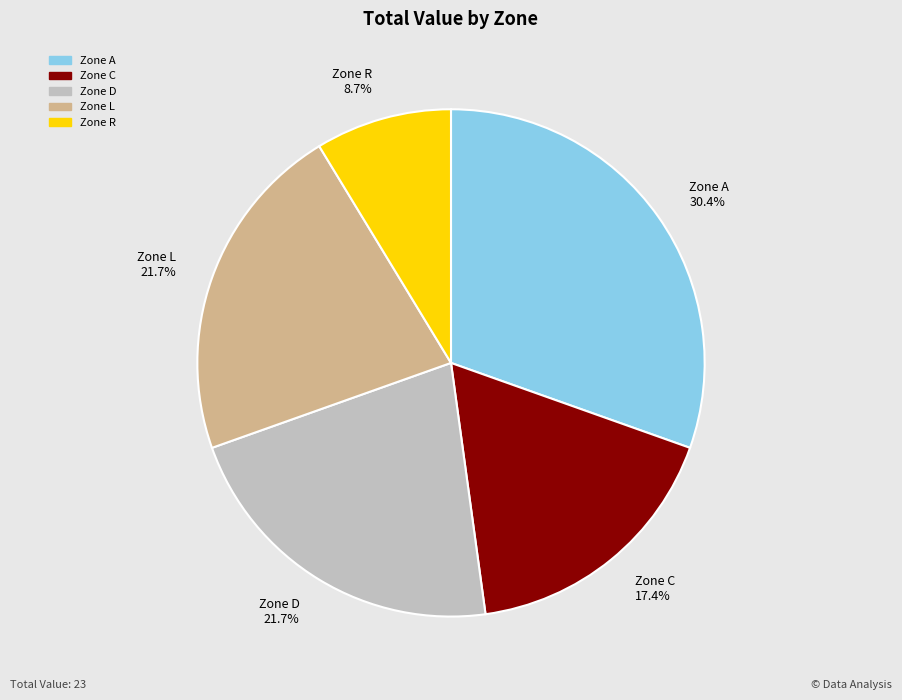

To the nearest percent, what is the average slice percentage?

20%